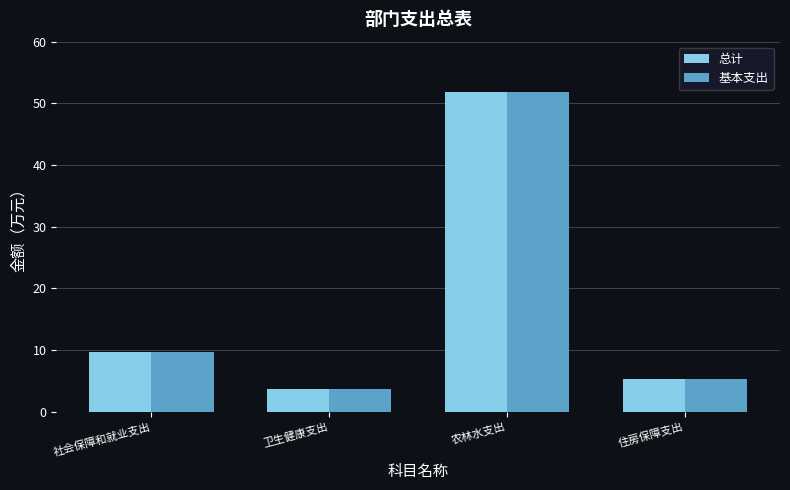

Are the bars horizontal?

No